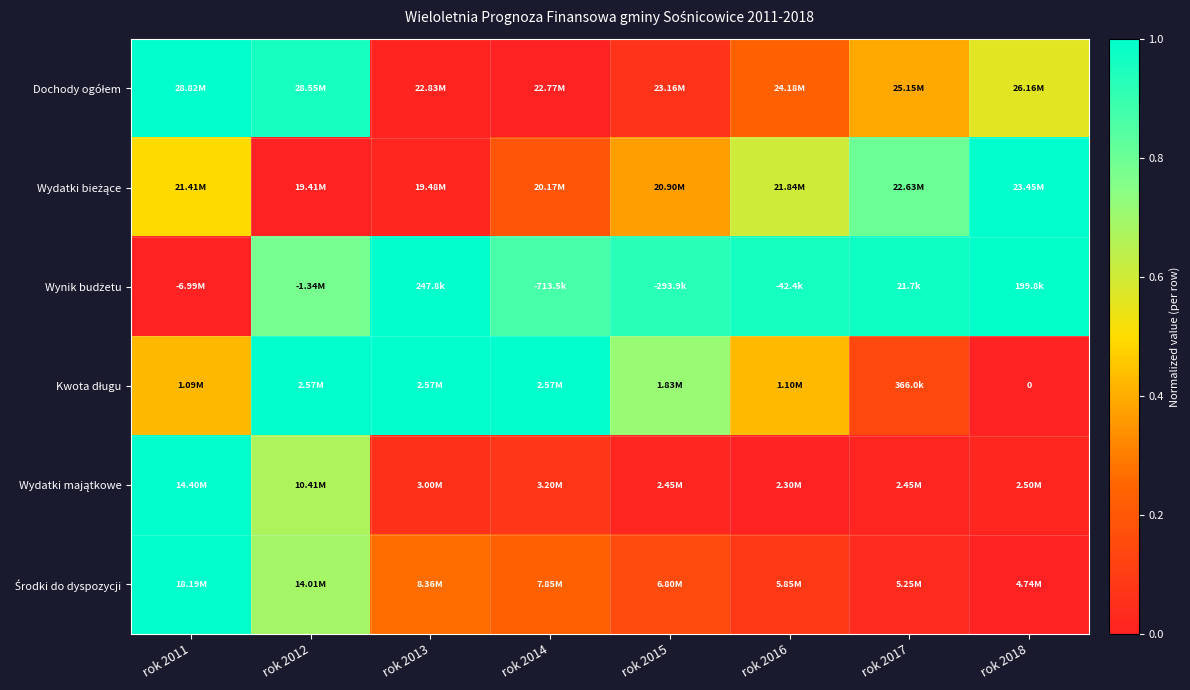

Which category has the lowest value in the Wydatki majątkowe series?

rok 2016